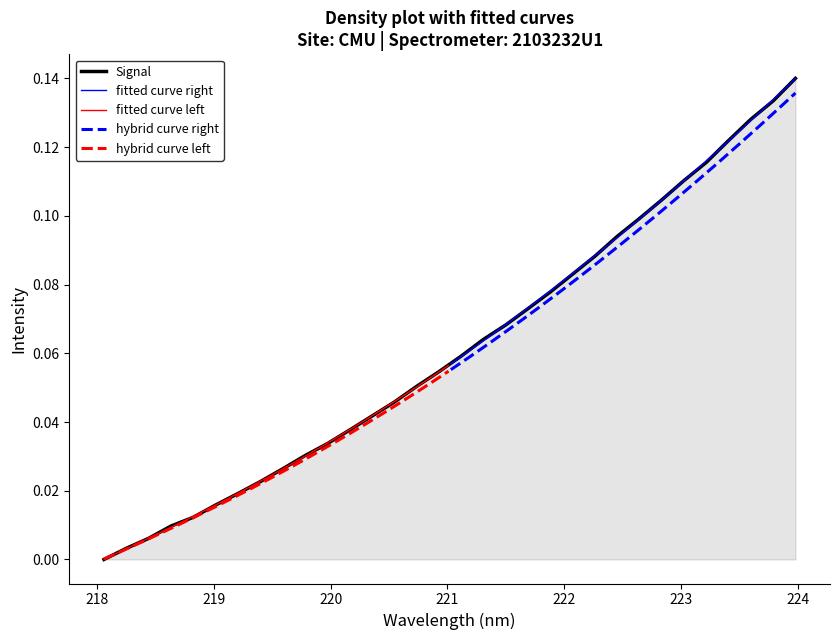

What is the value of the 30th point from the left?

0.1